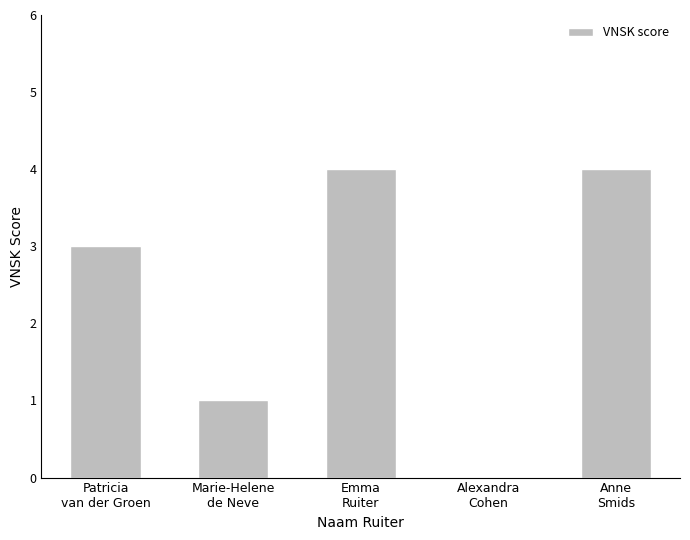

What is the greatest value displayed?

4